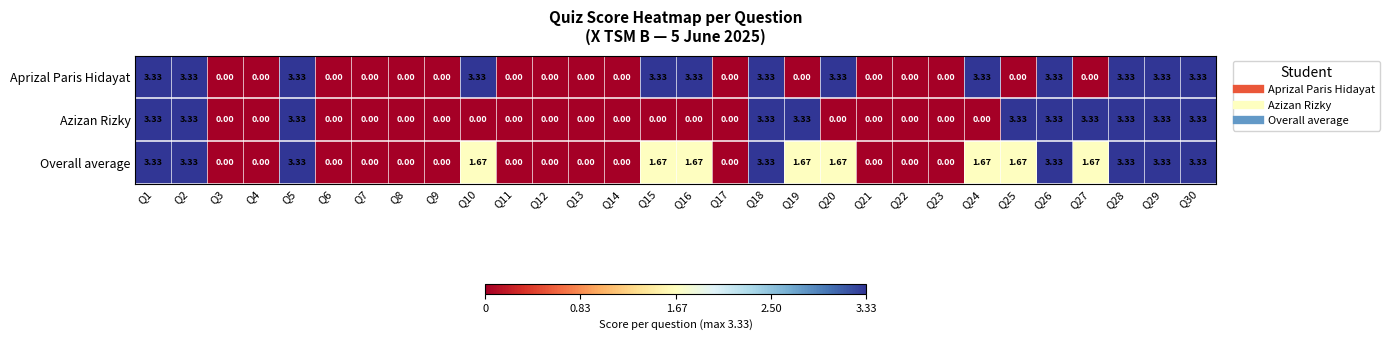

What is the total value across all series at Q25?

5.0